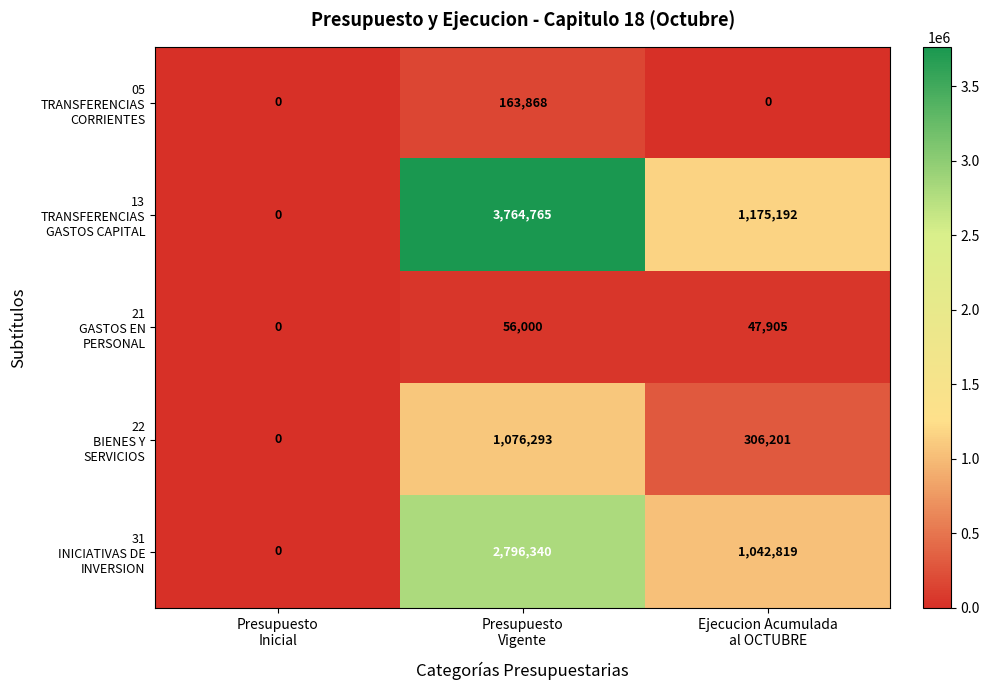

What is the maximum value shown in the chart?

3764765